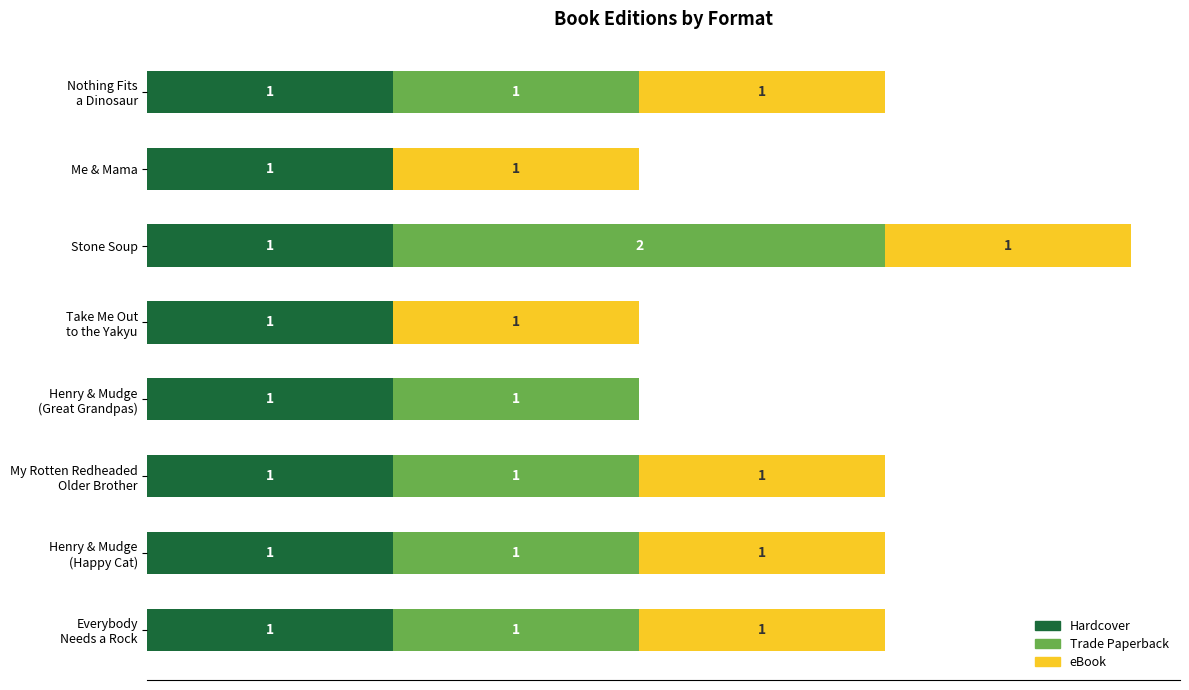

At which category is the sum across all series the highest?

Stone Soup